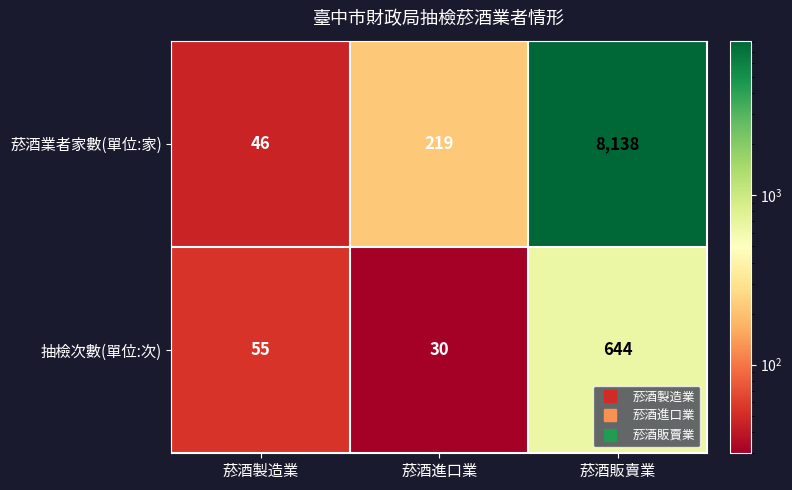

Which series has the largest range (max minus min)?

菸酒業者家數(單位:家)